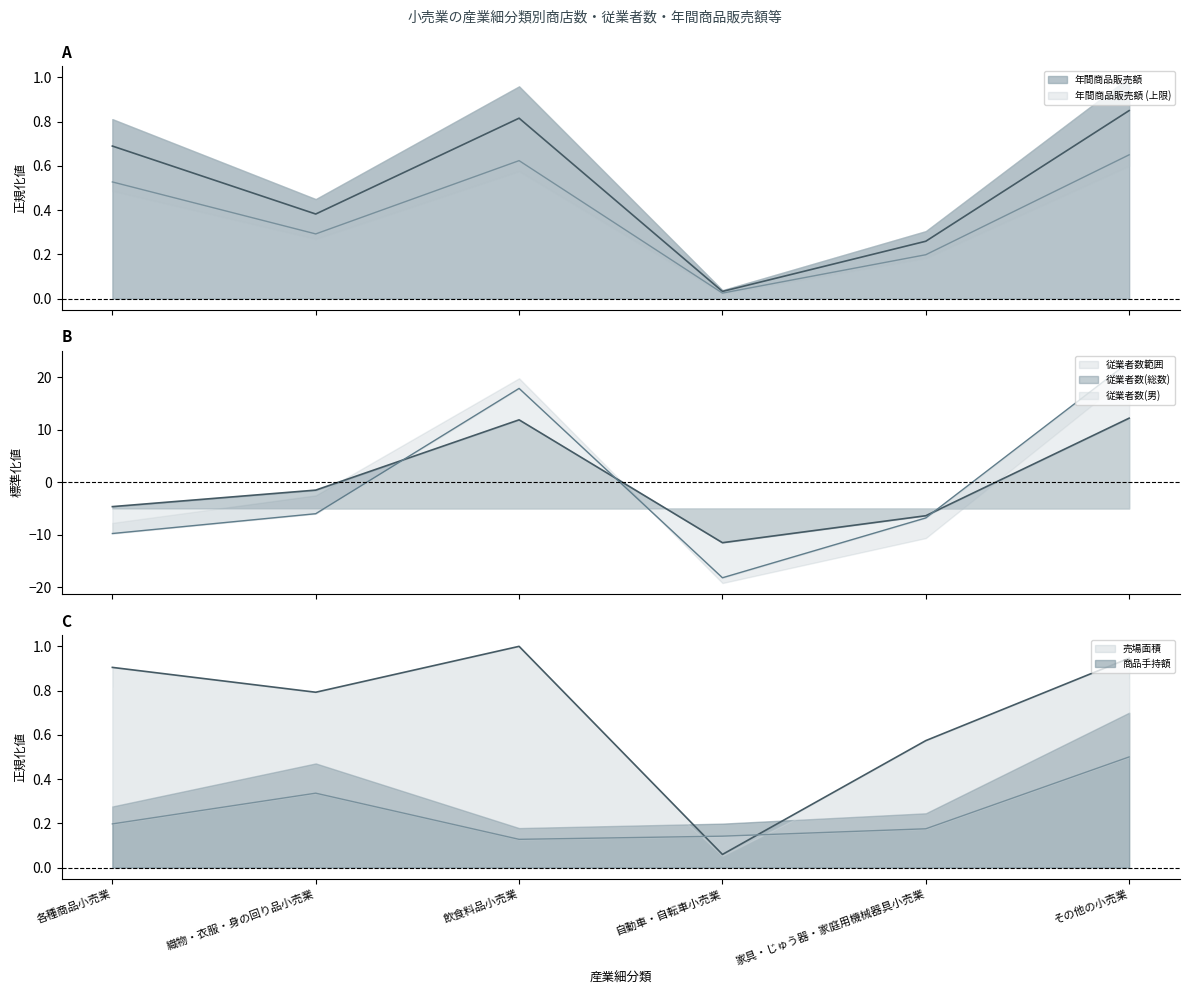

True or false: 従業者数(総数) has a value of -11.5 at 自動車・自転車小売業.

True